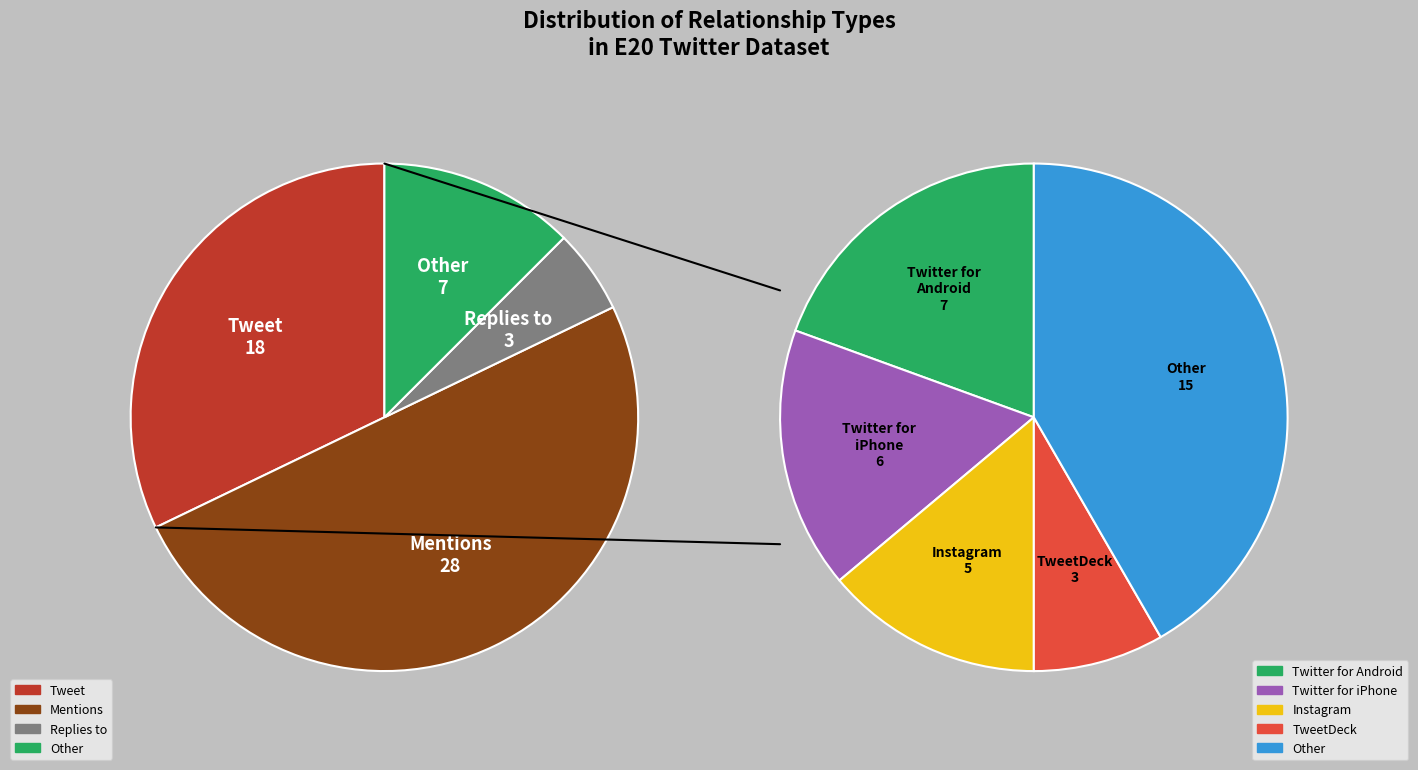

Is it true that Other is 5% of the pie?

False